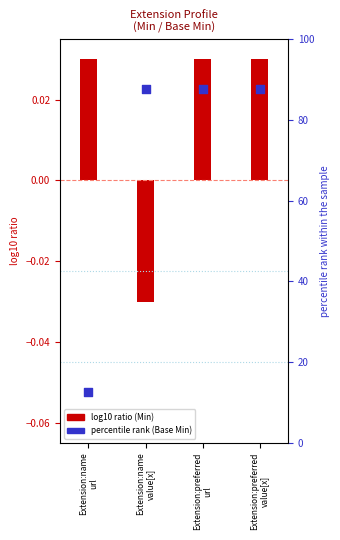

What is the change in value from Extension:name
url to Extension:preferred
url?

+75.0